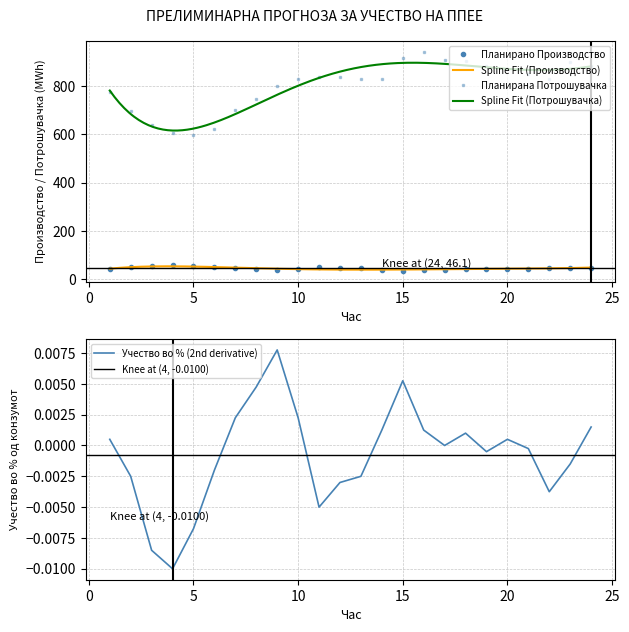

In Планирано Производство од ППЕЕ, how many points are lower than both neighbors (excluding endpoints)?

3